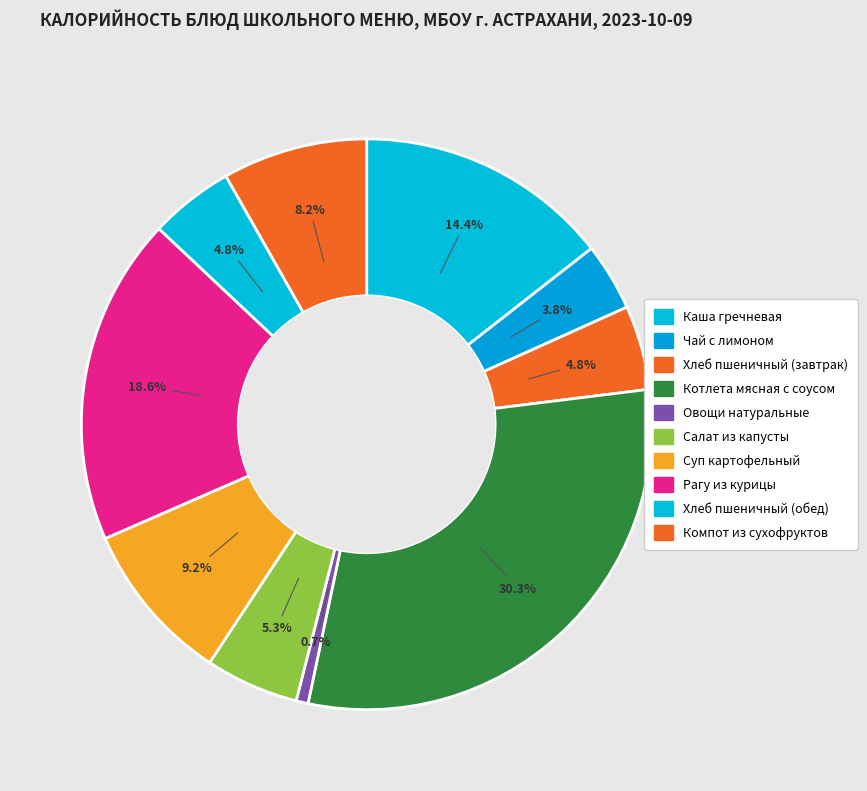

How many slices are in this pie chart?

10